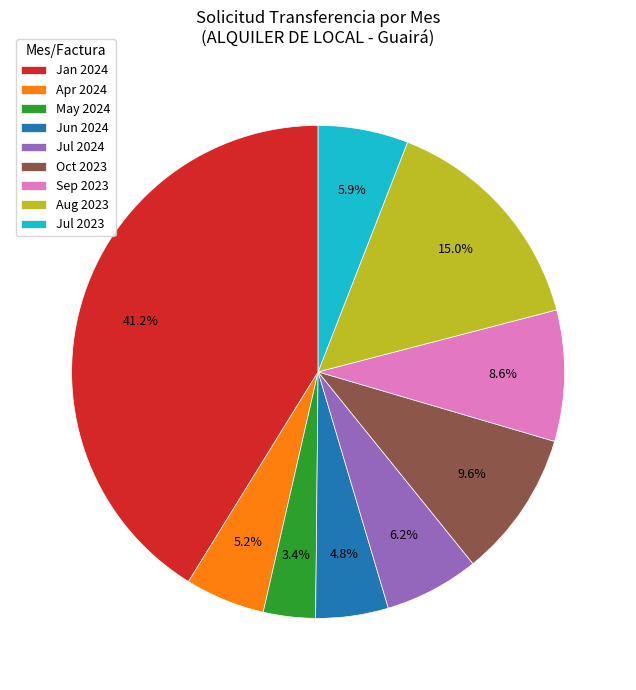

How much of the chart is everything except Sep 2023?

91.4%